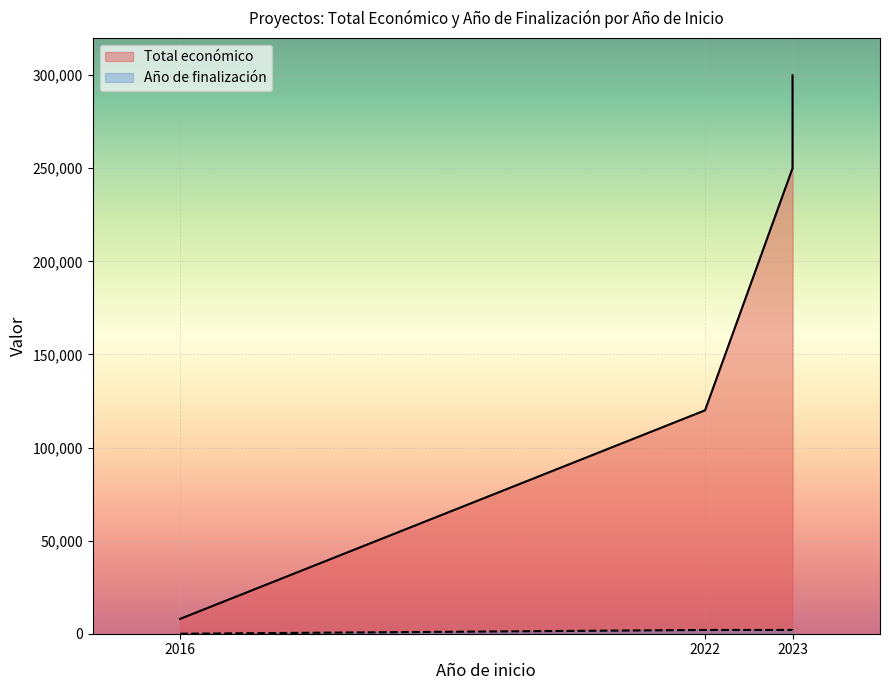

The Total económico series shows 176799 at 2022. True or false?

False